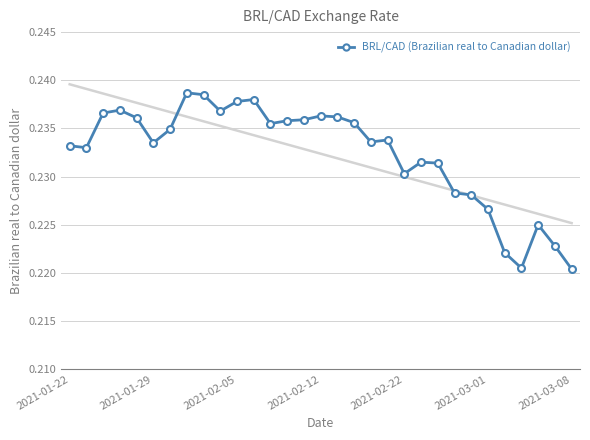

How many BRL/CAD (Brazilian real to Canadian dollar) values are between 0 and 1?

31